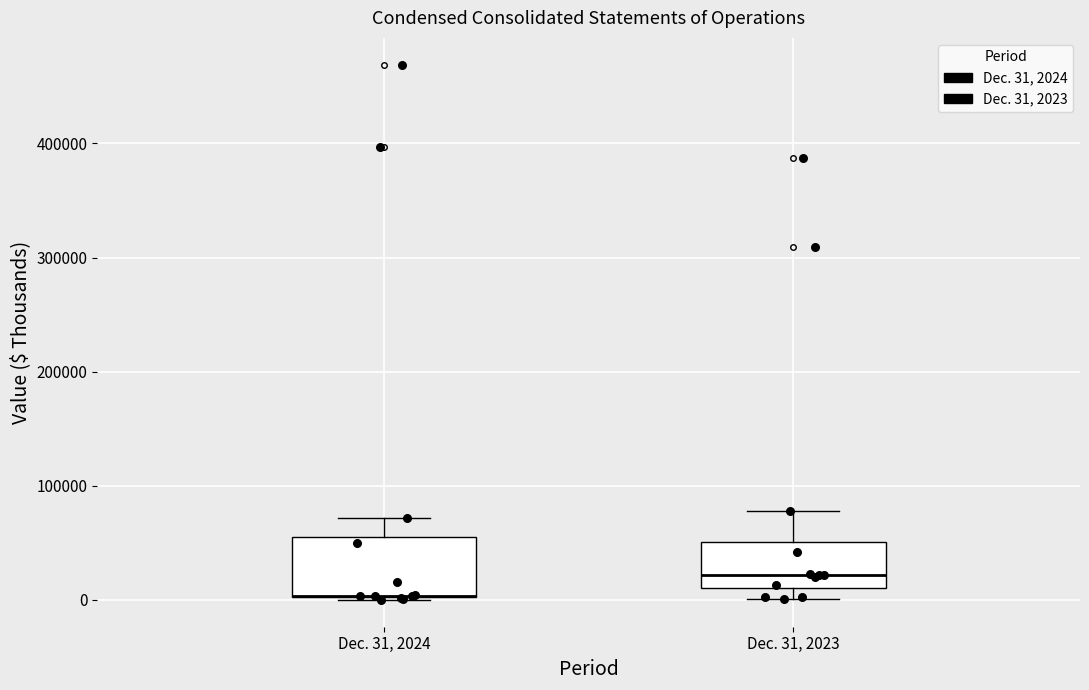

Reading left to right, transcribe this box plot: for each box, give where its median line is, the range the box spans, and where its two whiskers end, as read against the y-axis. The values are not printed on the chart, so give them approximately, as read against the axis.

Dec. 31, 2024: median 0 (drawn on the box's lower edge), box 0 to 60000, whiskers 0 to 70000
Dec. 31, 2023: median 20000, box 10000 to 50000, whiskers 0 to 80000